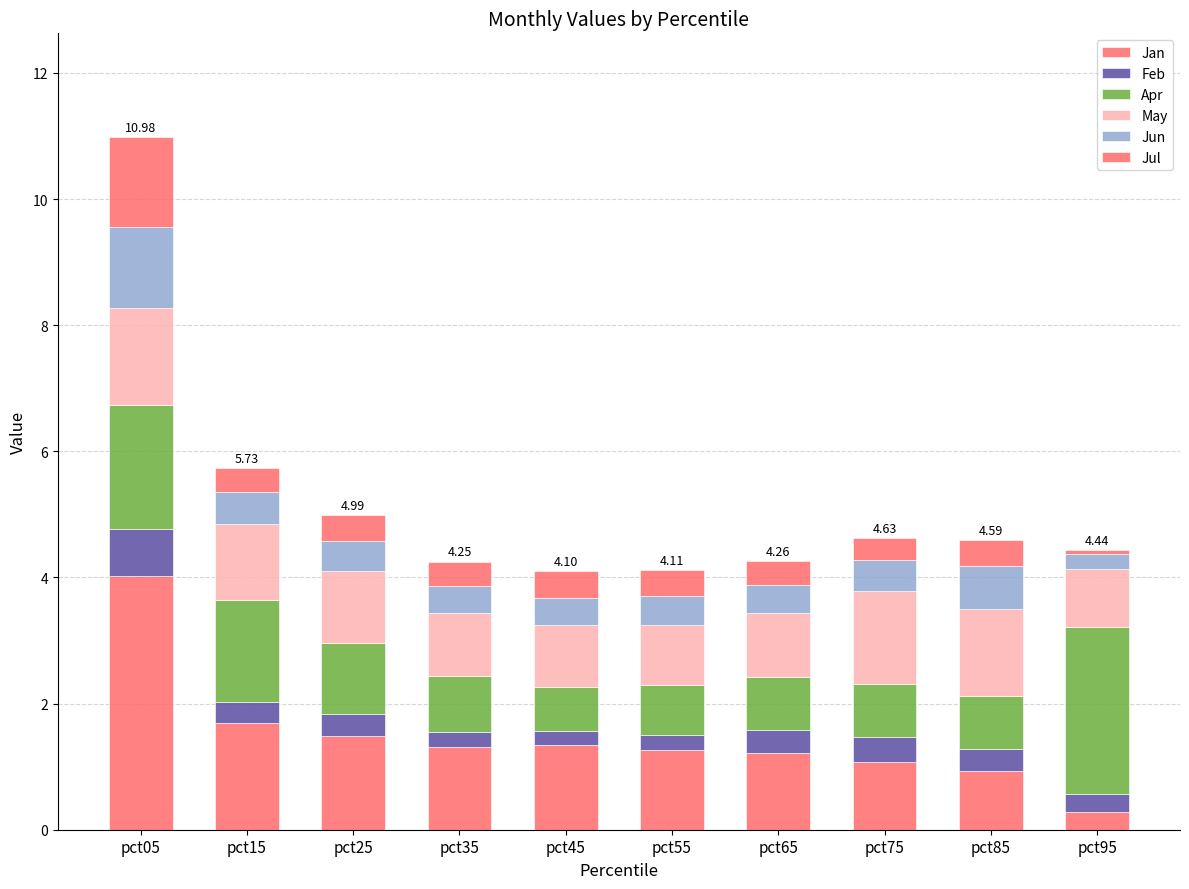

How many distinct data groups are displayed?

6